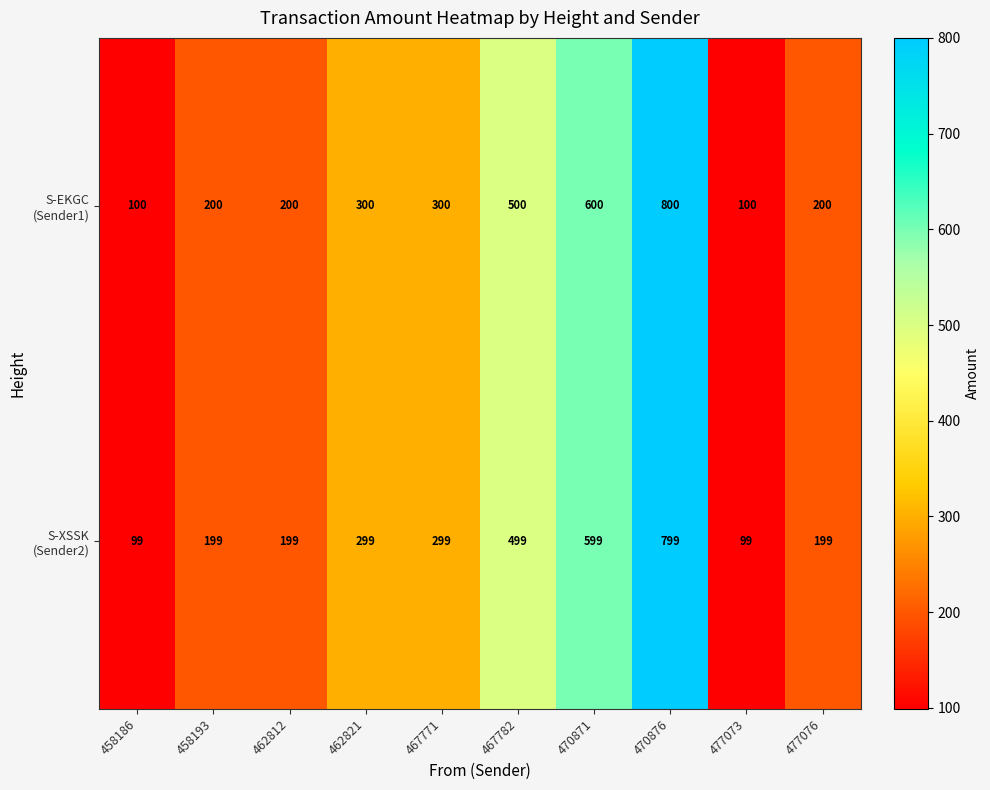

At how many categories does at least one series exceed 282?

5